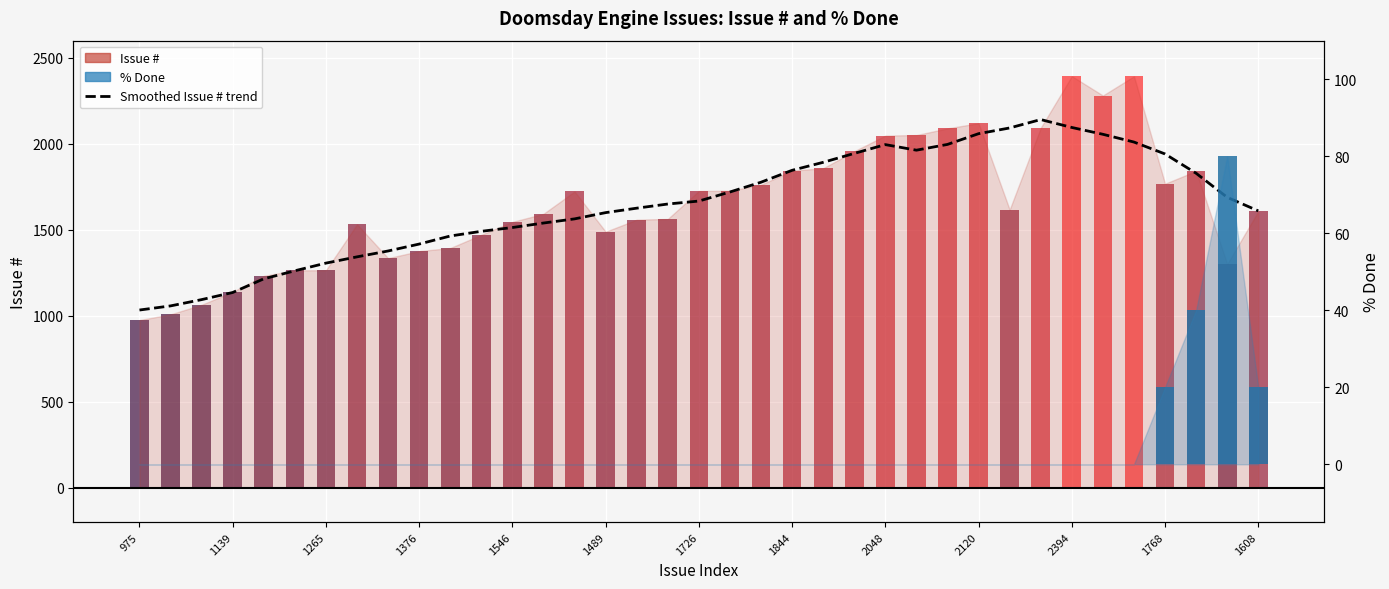

Is it true that the value at 22 is 2768.2?

False